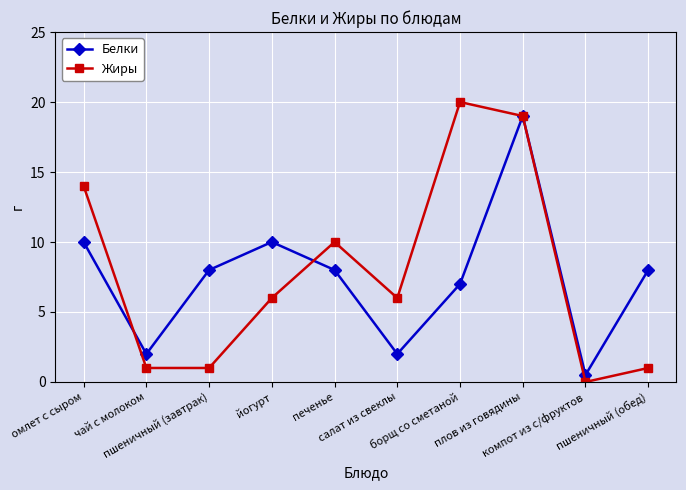

What is the sum of the Белки values at омлет с сыром and печенье?

18.0